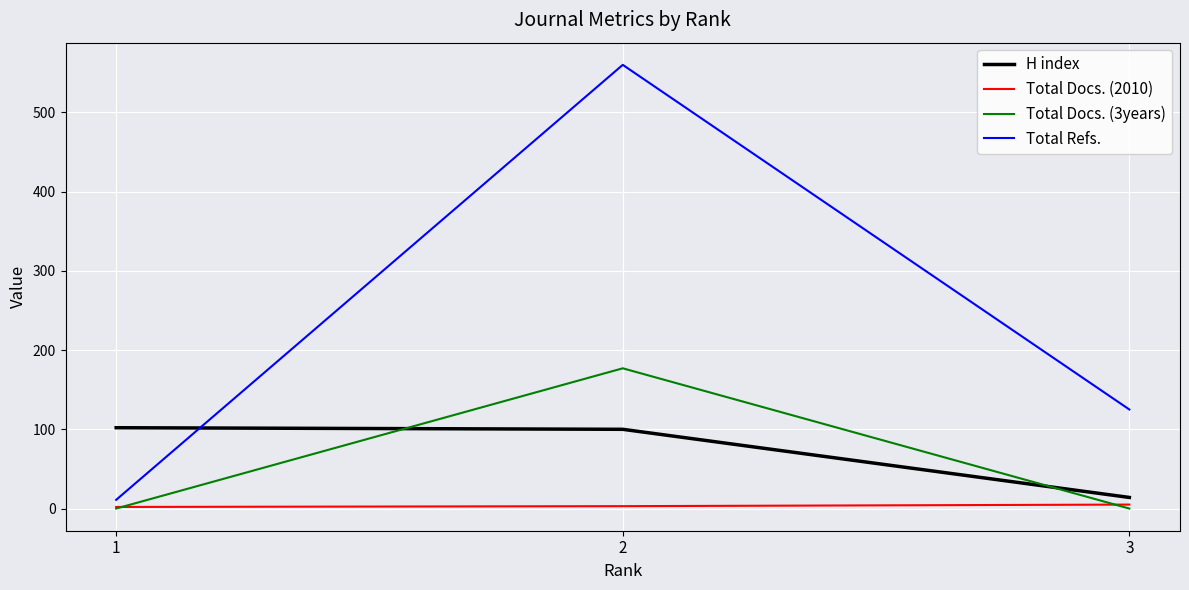

What is the sum of the Total Docs. (3years) values at 3 and 2?

177